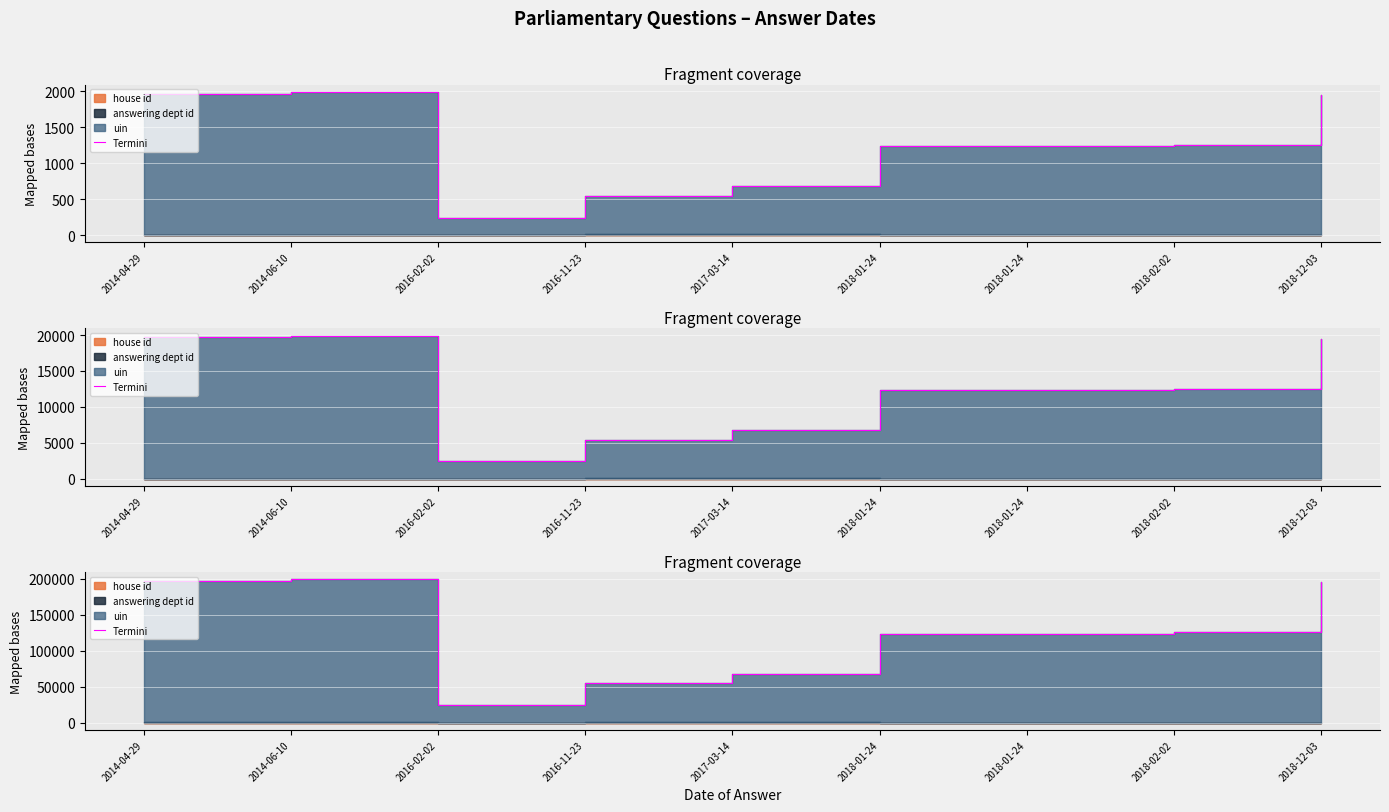

What is the label of the 1st point from the left?

2014-04-29